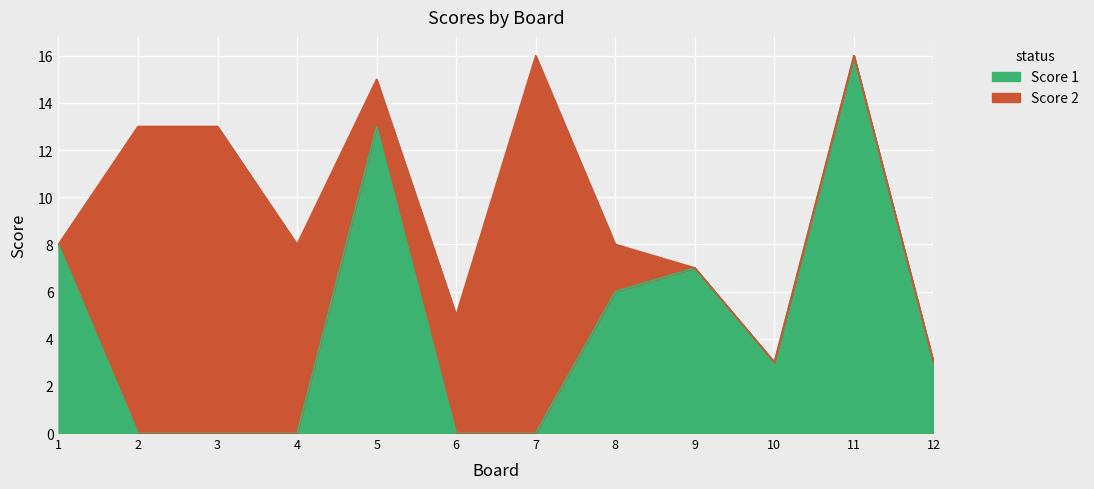

Between 2 and 12, which is larger?

12